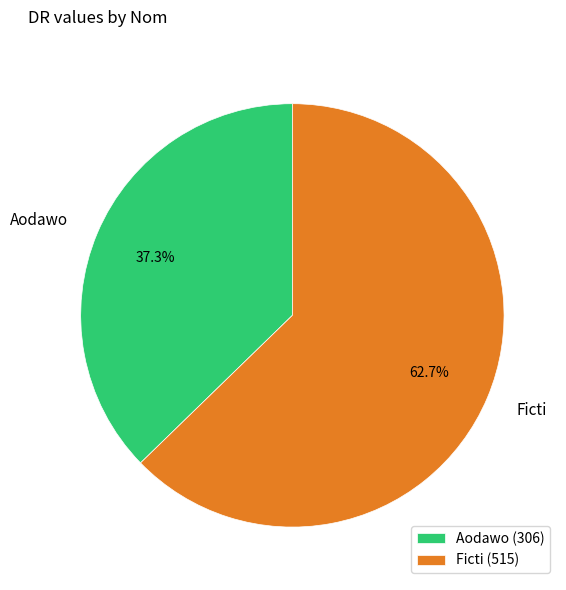

The Ficti slice represents 54% of the pie. True or false?

False